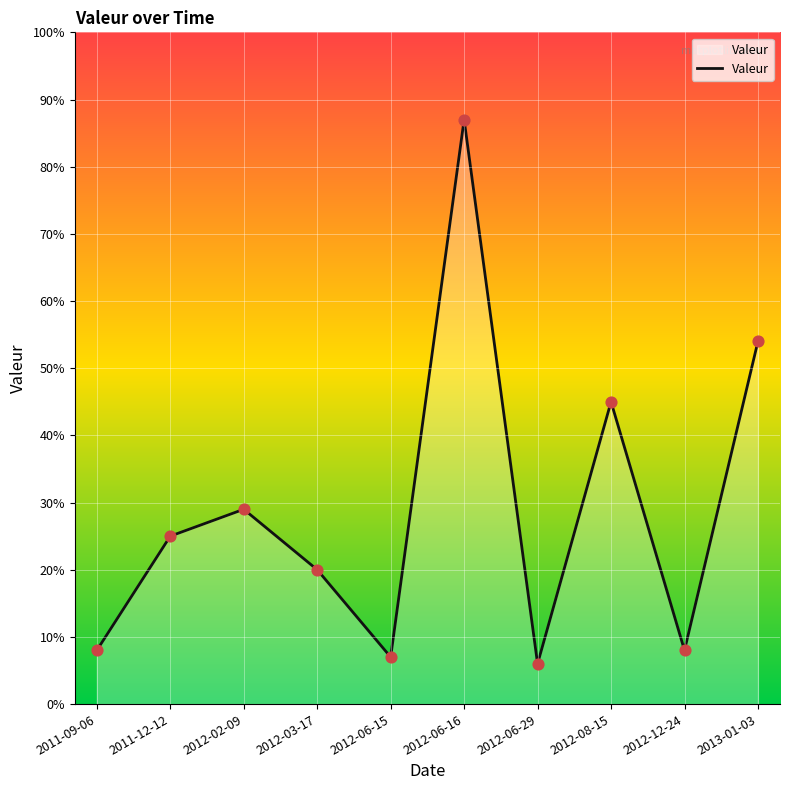

Between 2011-09-06 and 2012-06-29, which is larger?

2011-09-06